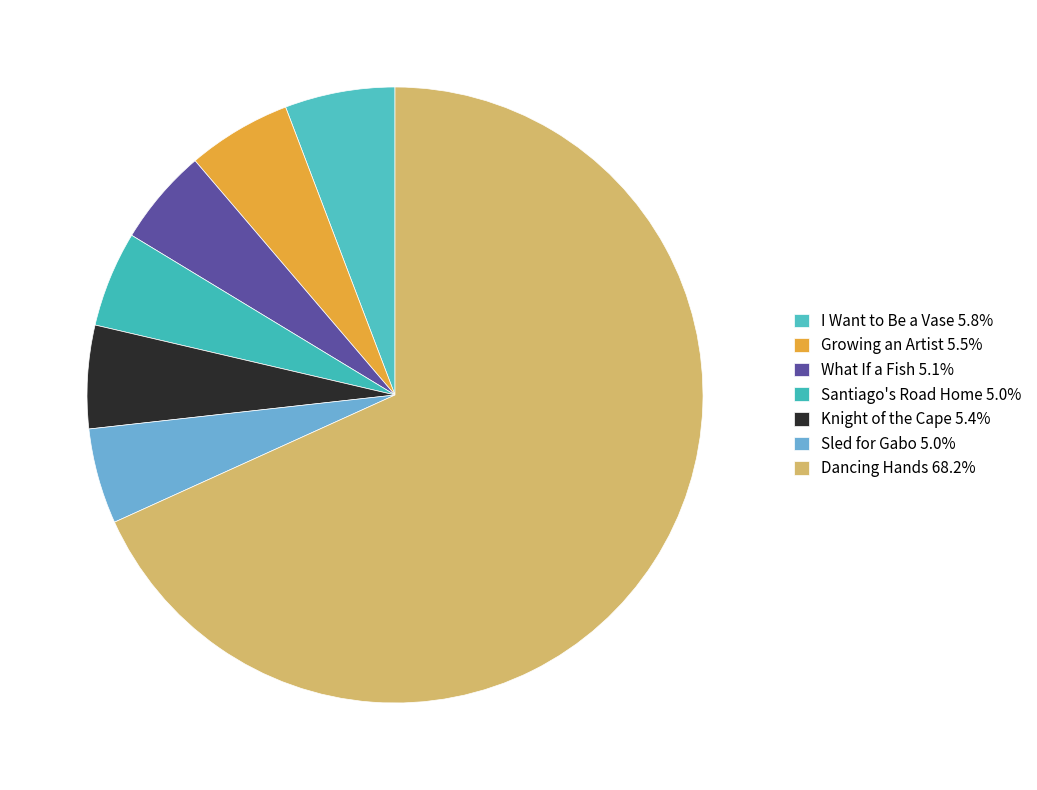

What percentage is the I Want to Be a Vase slice, to the nearest percent?

6%